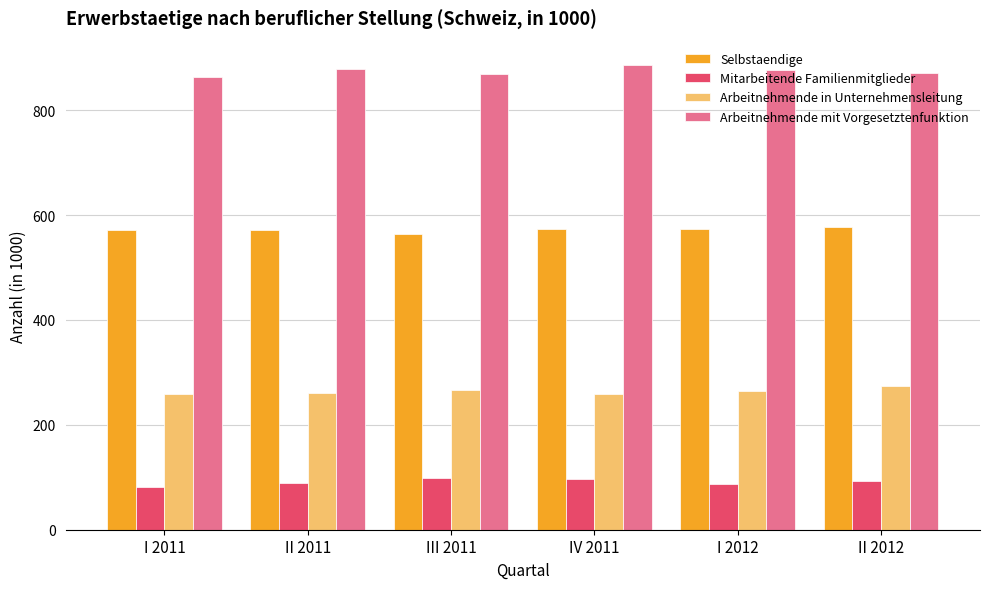

What is the difference between the highest and lowest values at II 2012?

777.0